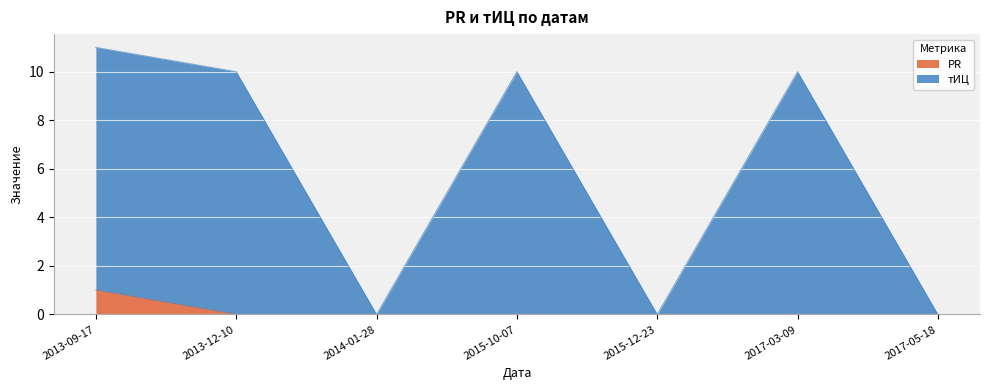

Which has a higher value, 2017-05-18 or 2014-01-28?

2017-05-18